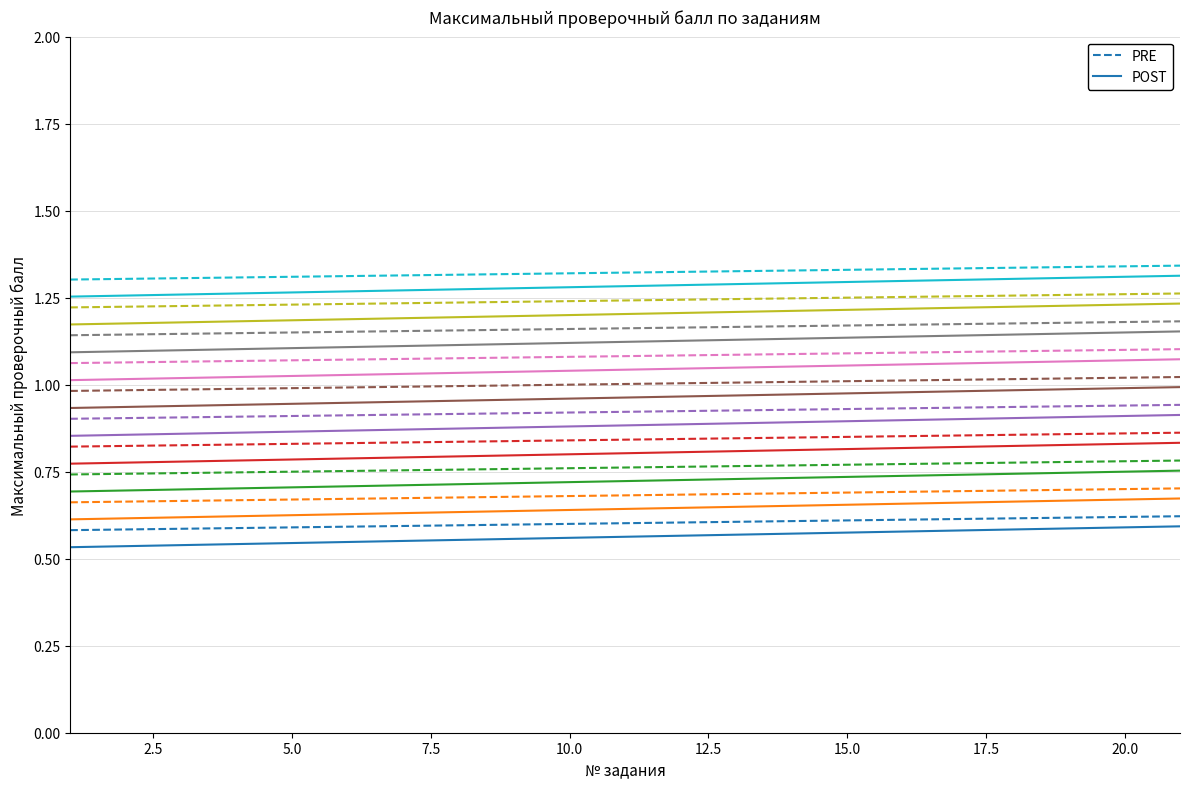

At how many categories does at least one series exceed 0?

21